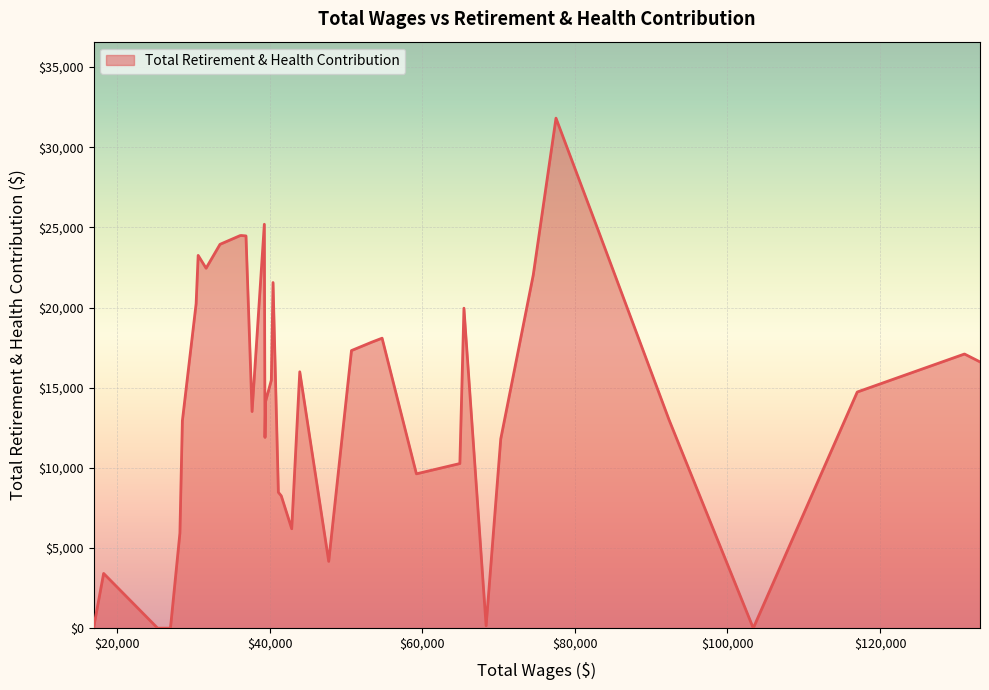

What is the difference between the maximum and minimum values?

31814